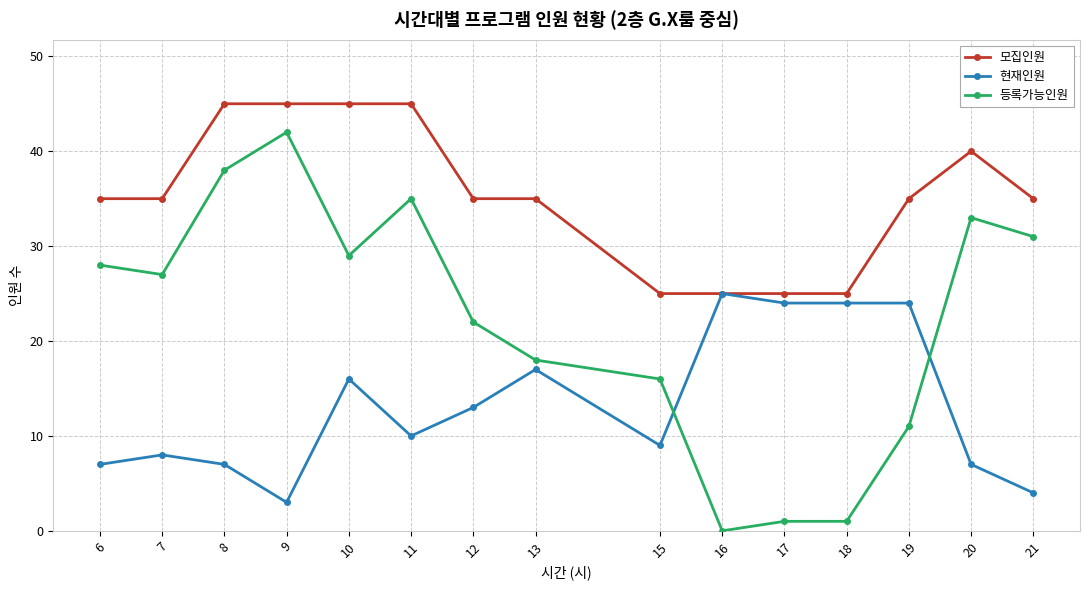

Does the chart display data point markers on the line(s)?

Yes